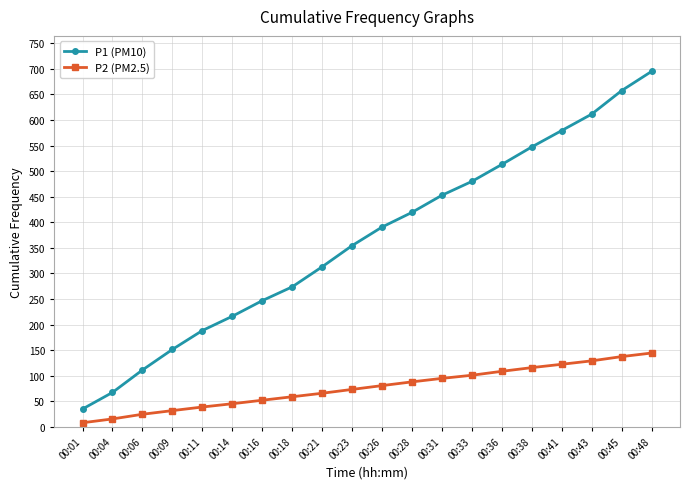

The P1 (PM10) series shows 243.4 at 00:28. True or false?

False